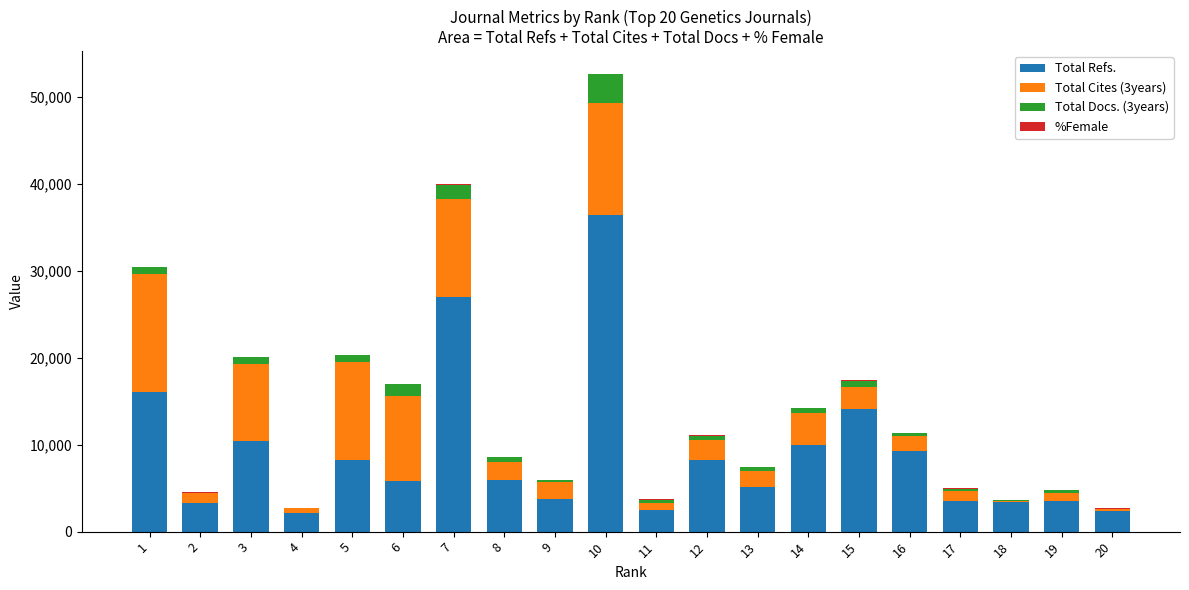

The value of Total Refs. at 7 is 26932. True or false?

True